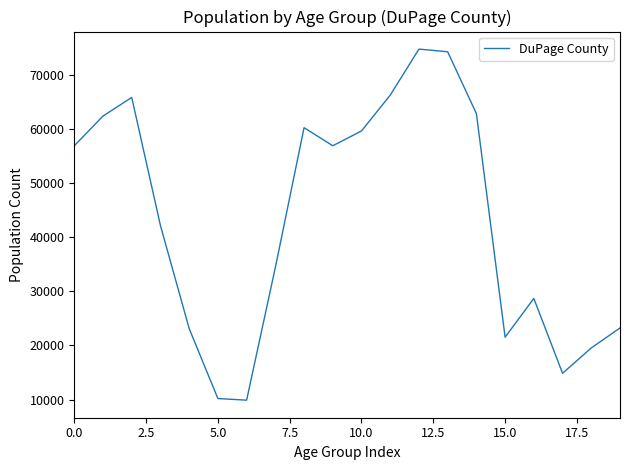

Does the chart display data point markers on the line(s)?

No